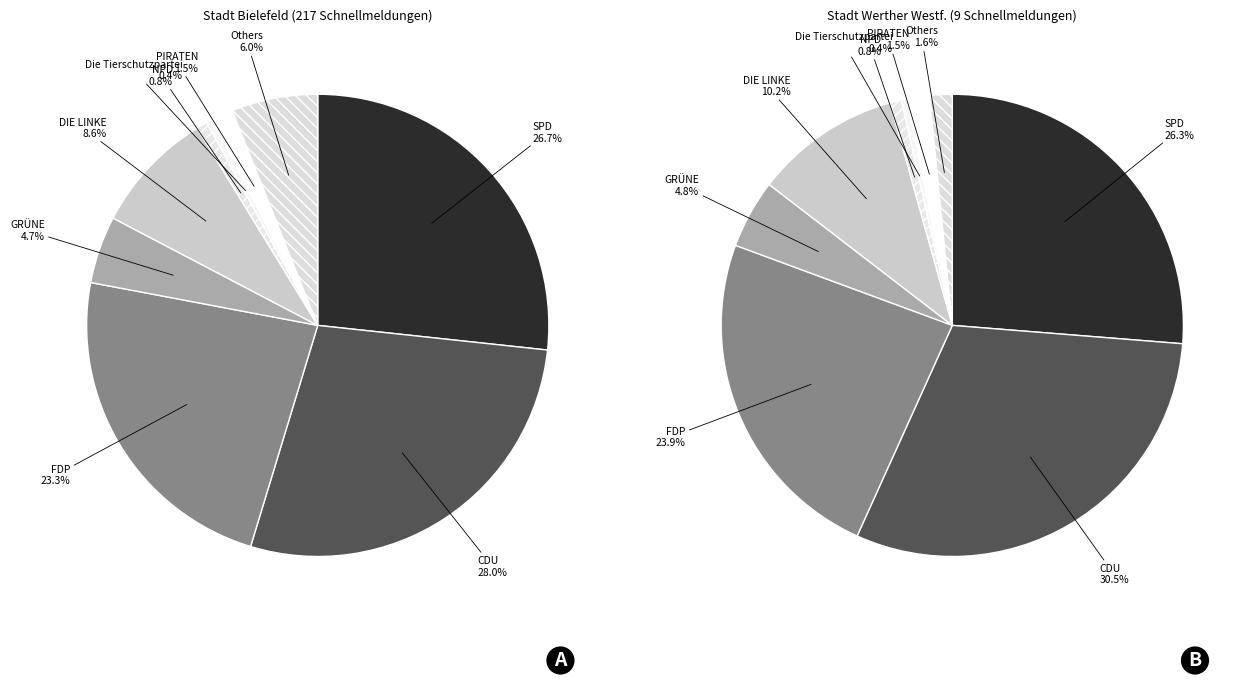

Does Stadt Werther (Westf.) account for over 50% of the chart?

No